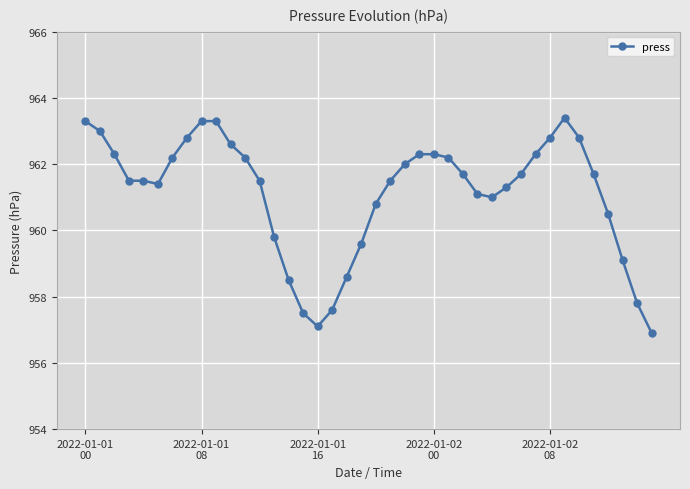

What is the maximum value shown in the chart?

963.4